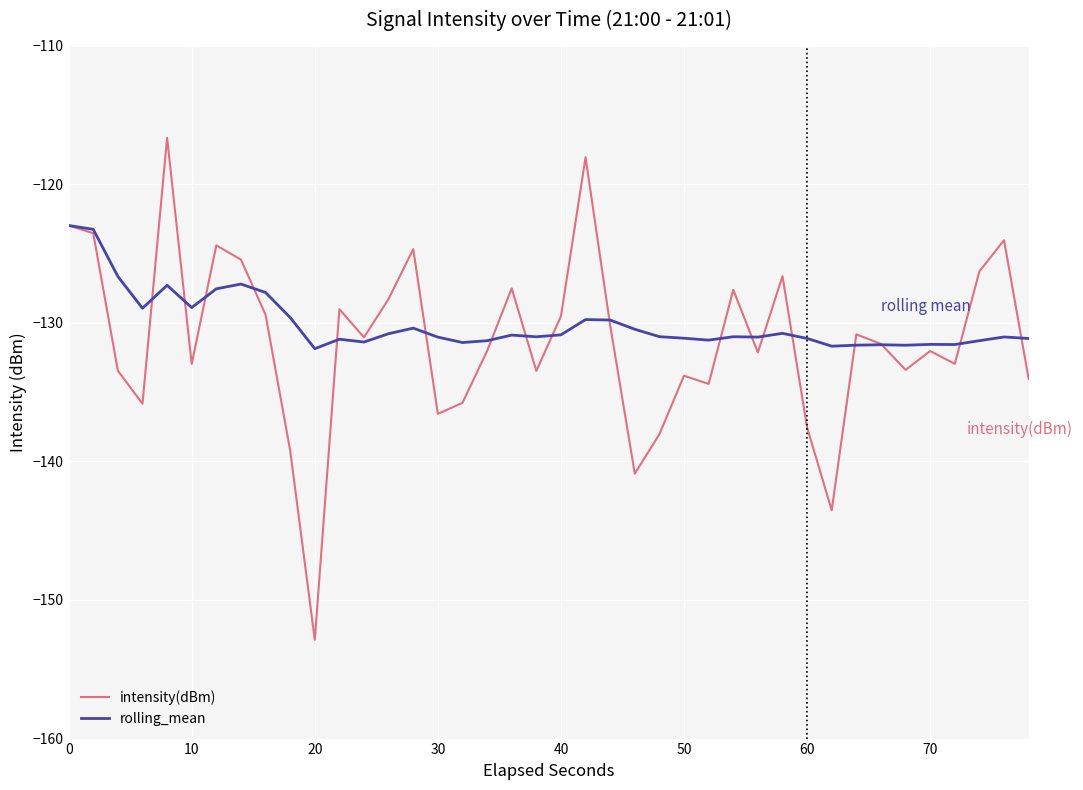

List the series in order of their peak value, lowest first.

rolling_mean, intensity(dBm)